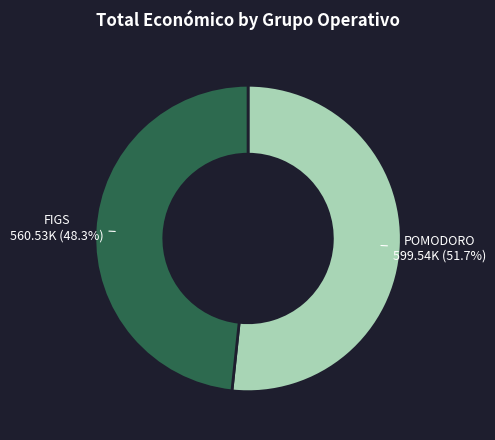

Is there a majority slice in this chart?

Yes